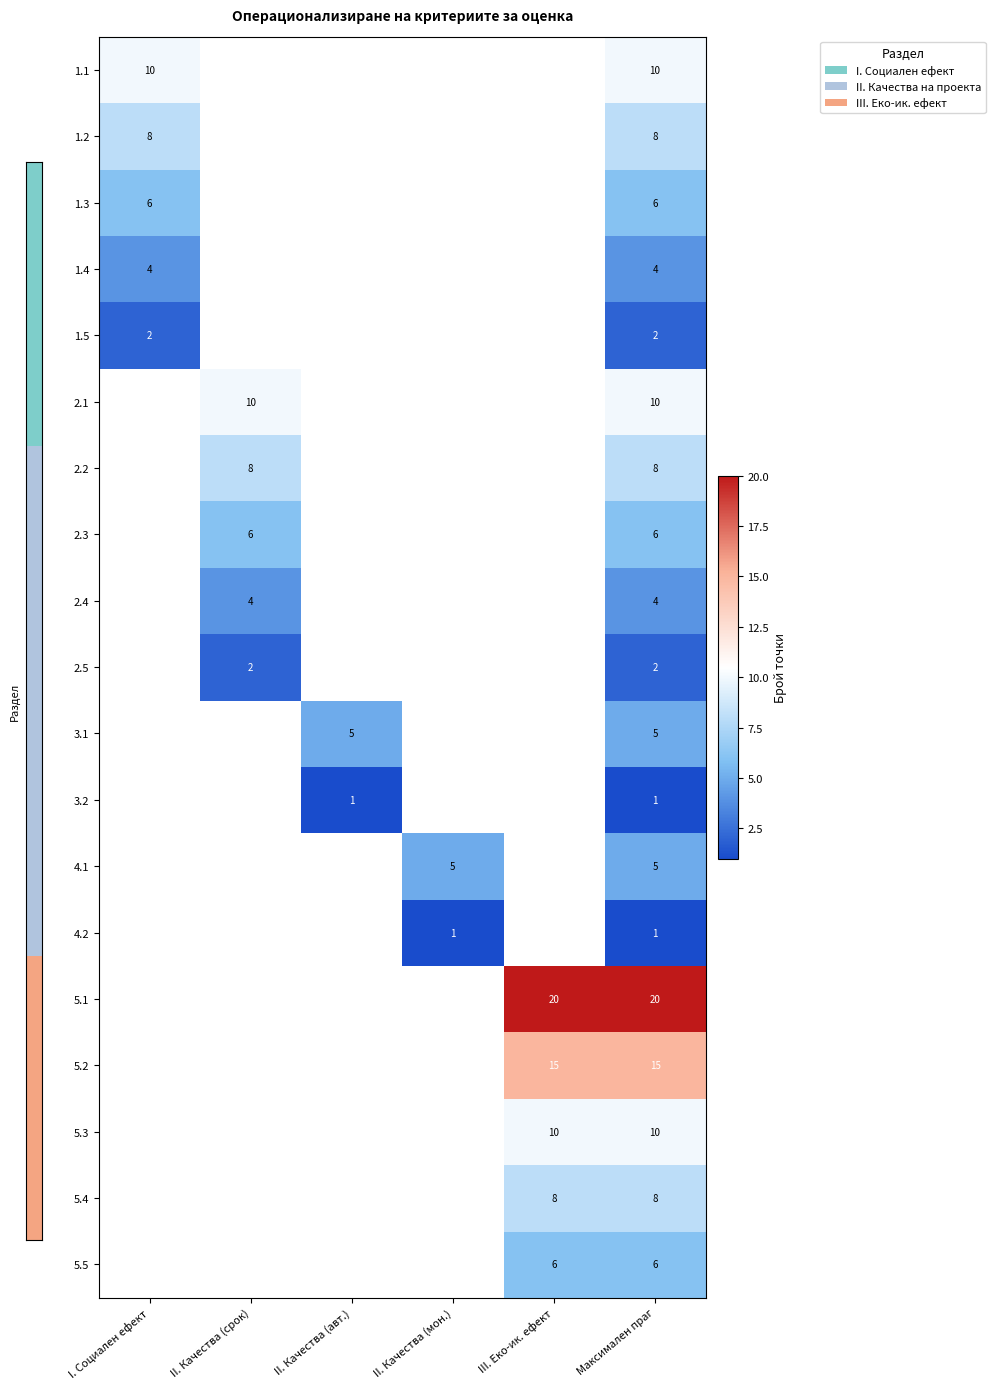

What is the difference between the highest and lowest values at Максимален праг?

19